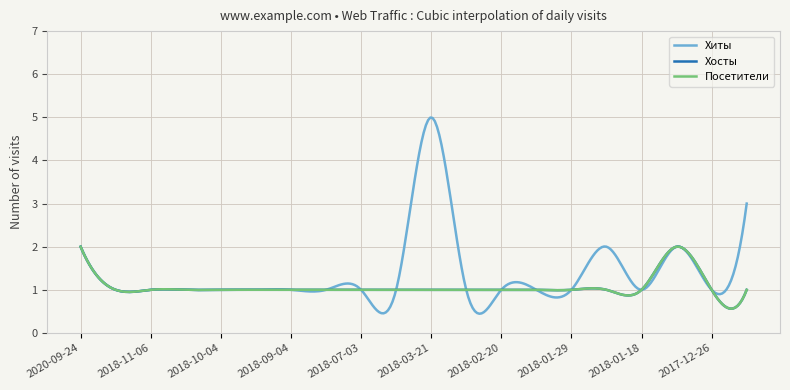

Rank the categories by Хосты value from highest to lowest.

2020-09-24, 2017-12-30, 2018-11-22, 2018-11-06, 2018-10-25, 2018-10-04, 2018-09-09, 2018-09-04, 2018-08-13, 2018-07-03, 2018-03-31, 2018-03-21, 2018-03-01, 2018-02-20, 2018-02-16, 2018-01-29, 2018-01-22, 2018-01-18, 2017-12-26, 2017-11-24